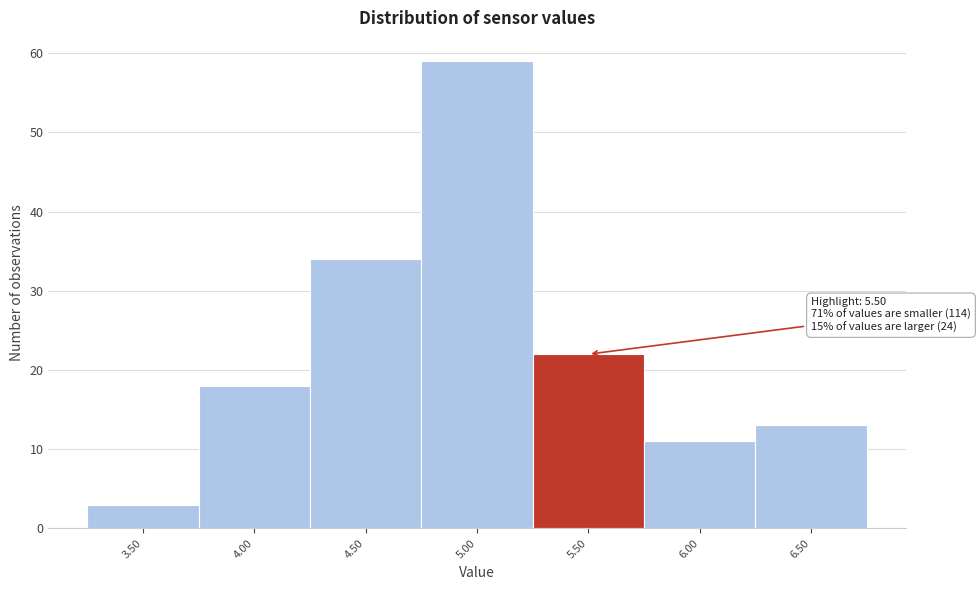

Reading right to left, list all the values displayed in this chart.

6.50=13	6.00=11	5.50=22	5.00=59	4.50=34	4.00=18	3.50=3